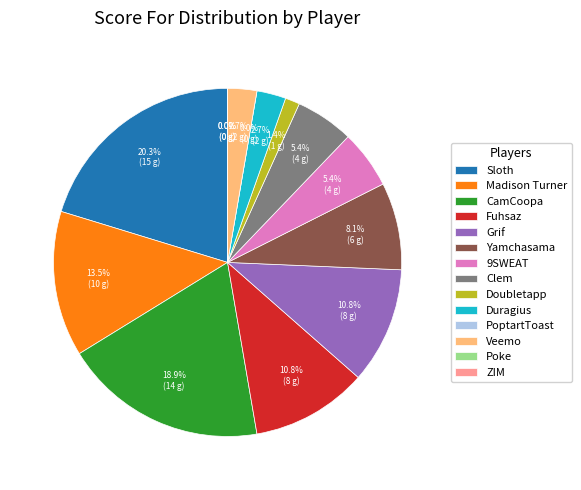

How many slices are in this pie chart?

14